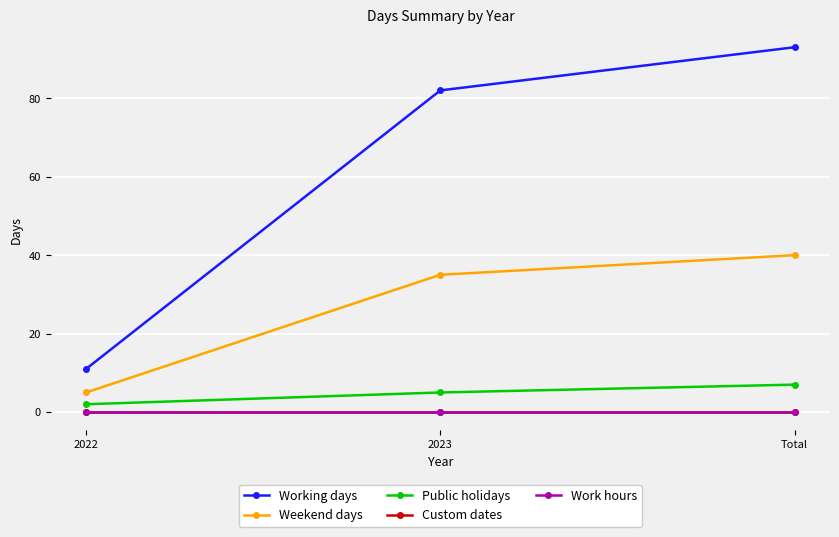

What is the greatest value displayed?

93